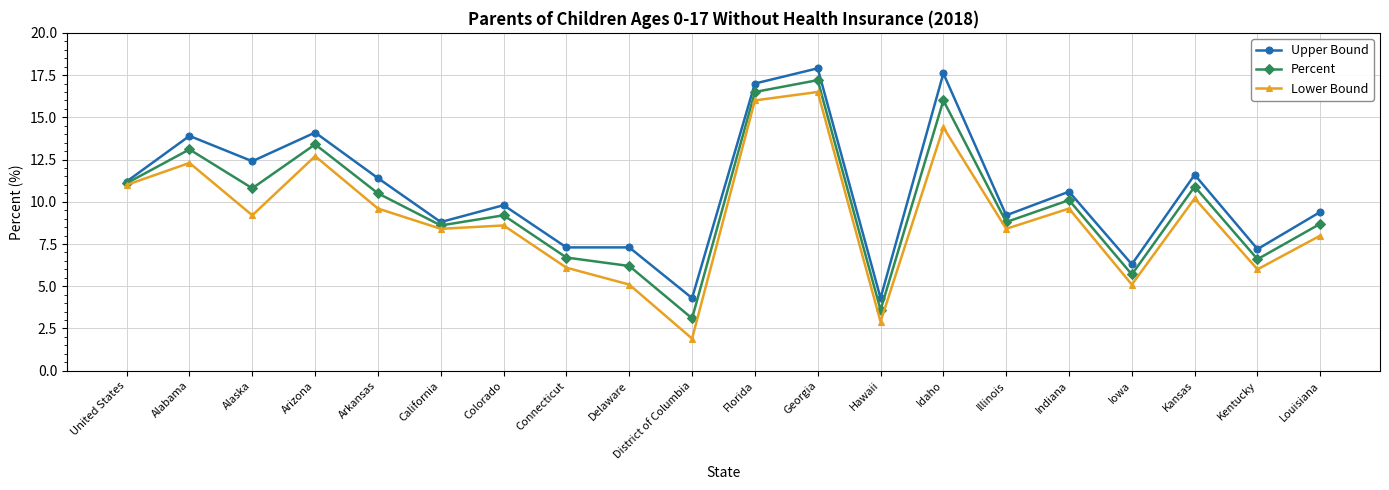

Reading right to left, transcribe all the data shown in this chart.

Upper Bound: 9.4	7.2	11.6	6.3	10.6	9.2	17.6	4.3	17.9	17.0	4.3	7.3	7.3	9.8	8.8	11.4	14.1	12.4	13.9	11.2
Percent: 8.7	6.6	10.9	5.7	10.1	8.8	16.0	3.6	17.2	16.5	3.1	6.2	6.7	9.2	8.6	10.5	13.4	10.8	13.1	11.1
Lower Bound: 8.0	6.0	10.2	5.1	9.6	8.4	14.4	2.9	16.5	16.0	1.9	5.1	6.1	8.6	8.4	9.6	12.7	9.2	12.3	11.0